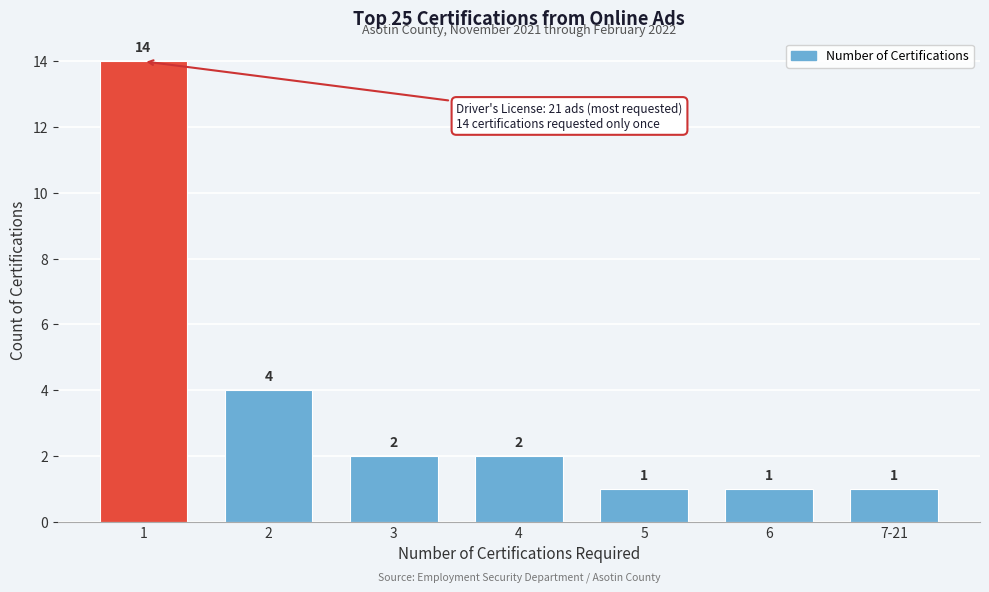

Reading right to left, extract all data points from this chart.

7-21=1	6=1	5=1	4=2	3=2	2=4	1=14